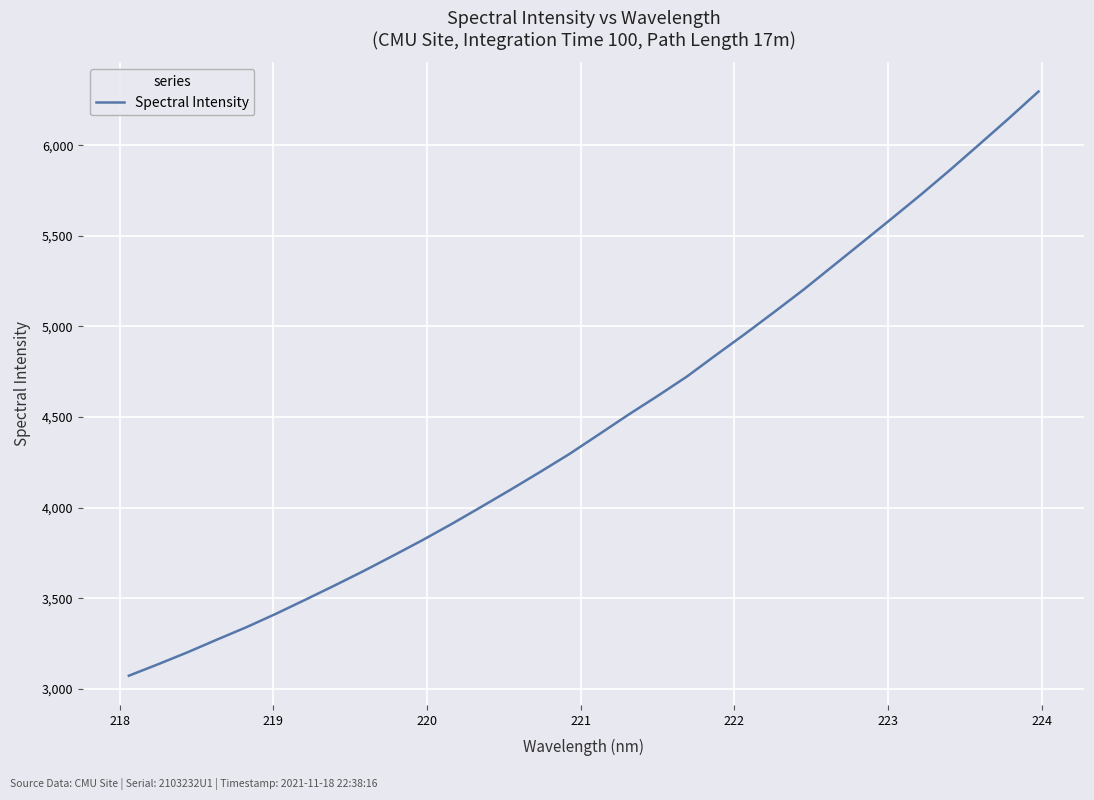

What is the maximum value shown in the chart?

6296.6